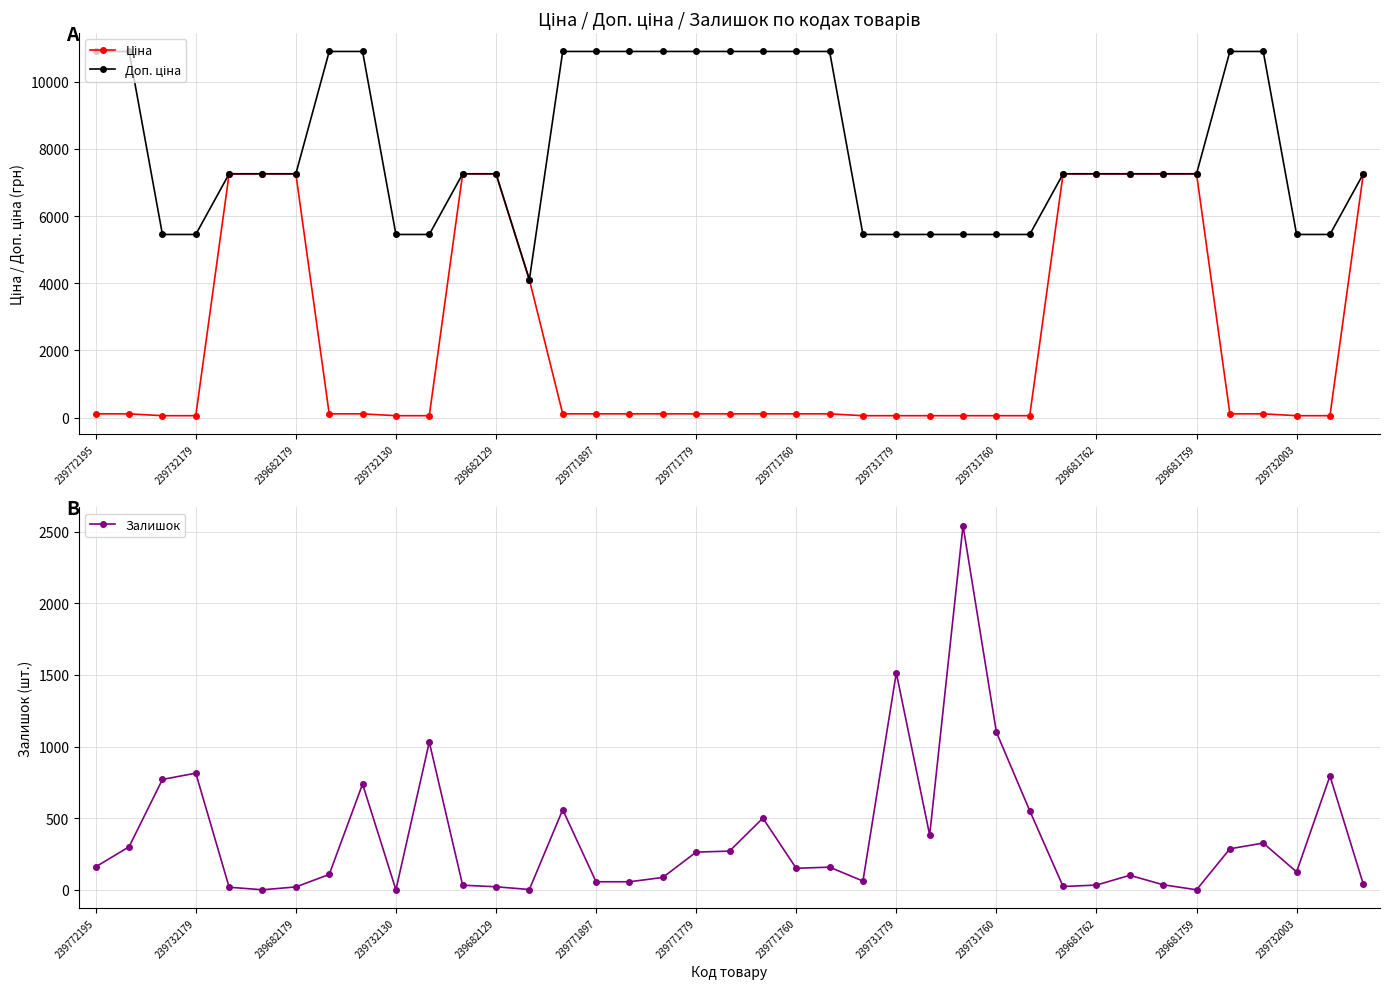

What is the highest value of the Залишок series?

2542